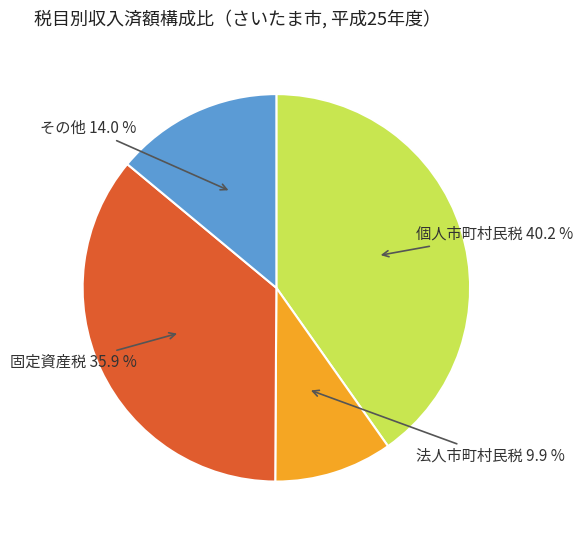

Does any single category account for the majority?

No